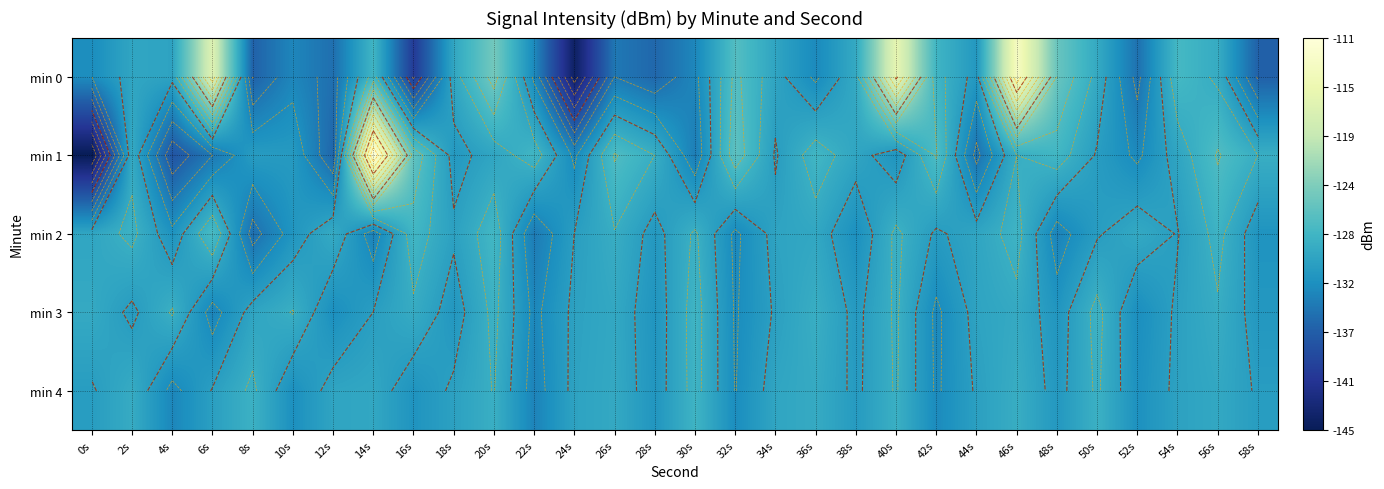

Which series has the largest range (max minus min)?

min 1